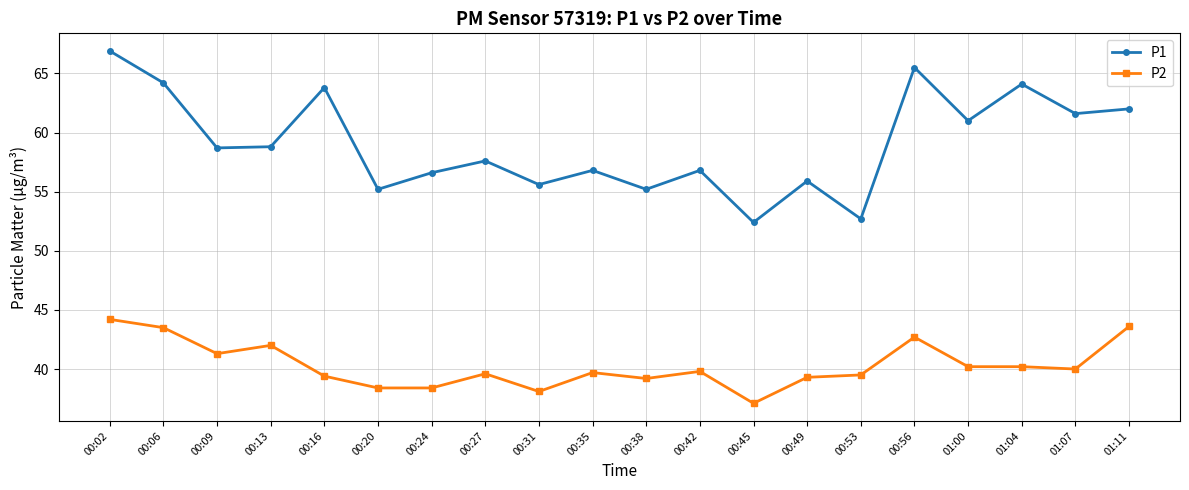

True or false: P2 and P1 cross at least once.

False